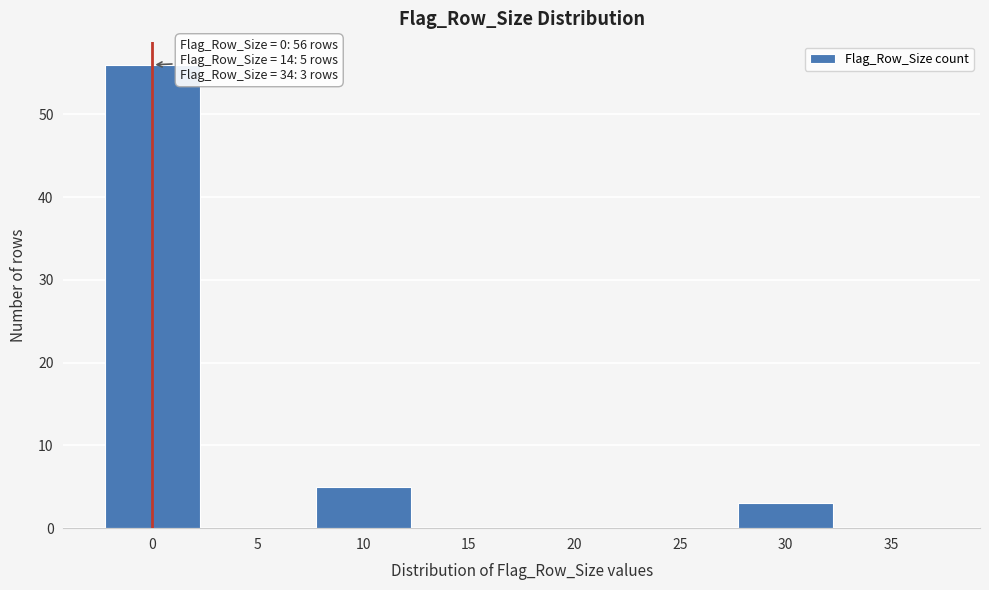

Reading right to left, transcribe all the data shown in this chart.

35=0	30=3	25=0	20=0	15=0	10=5	5=0	0=56